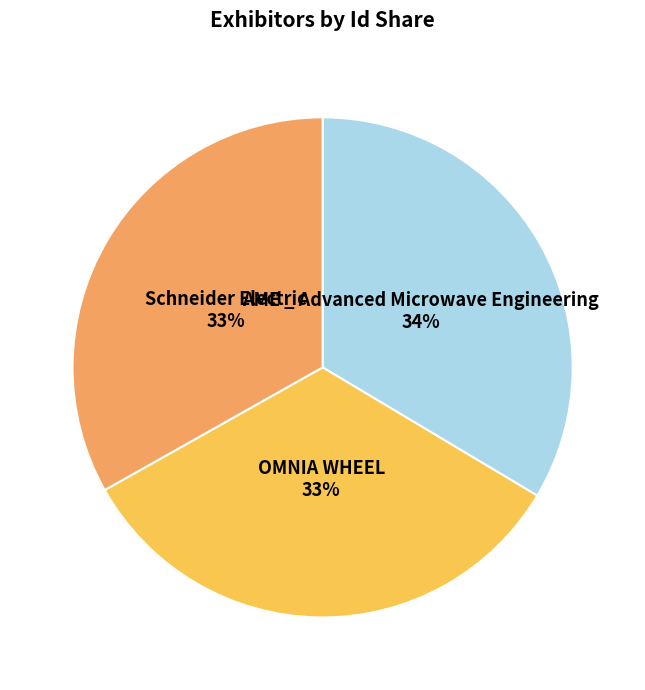

Is it true that Schneider Electric is 22% of the pie?

False